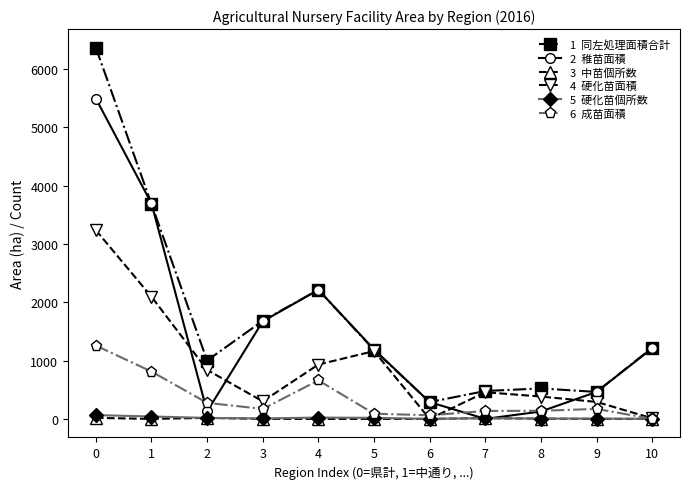

What is the maximum value shown in the chart?

6362.8